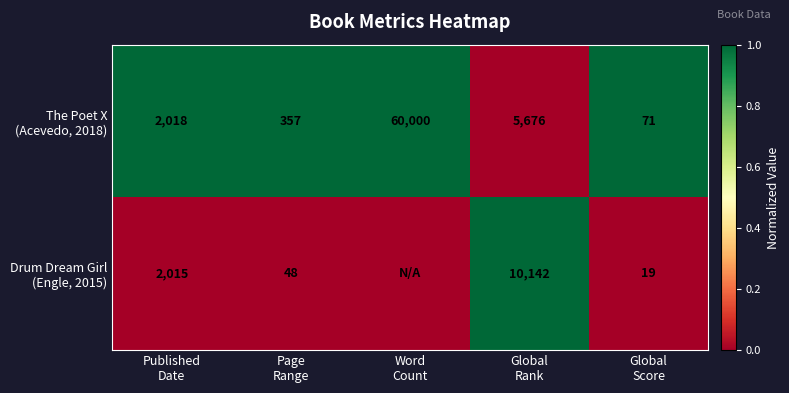

At which label is The Poet X (Acevedo, 2018) closest to 0?

Global Rank